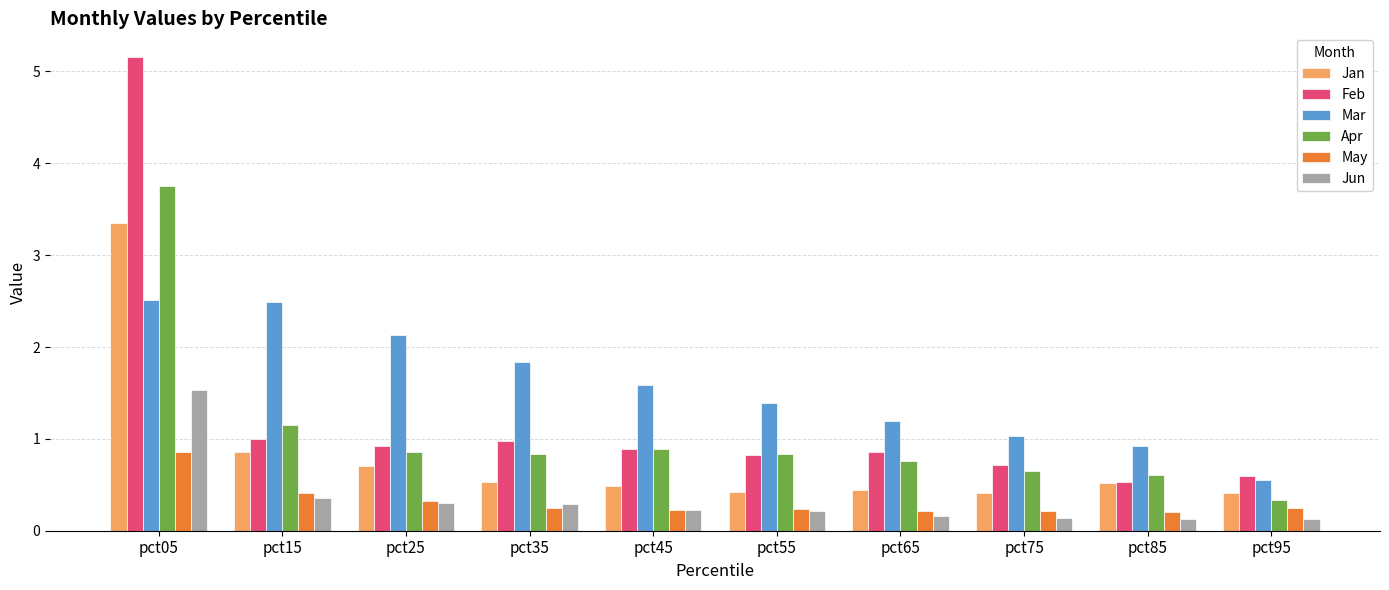

What is the total value across all series at pct35?

4.7